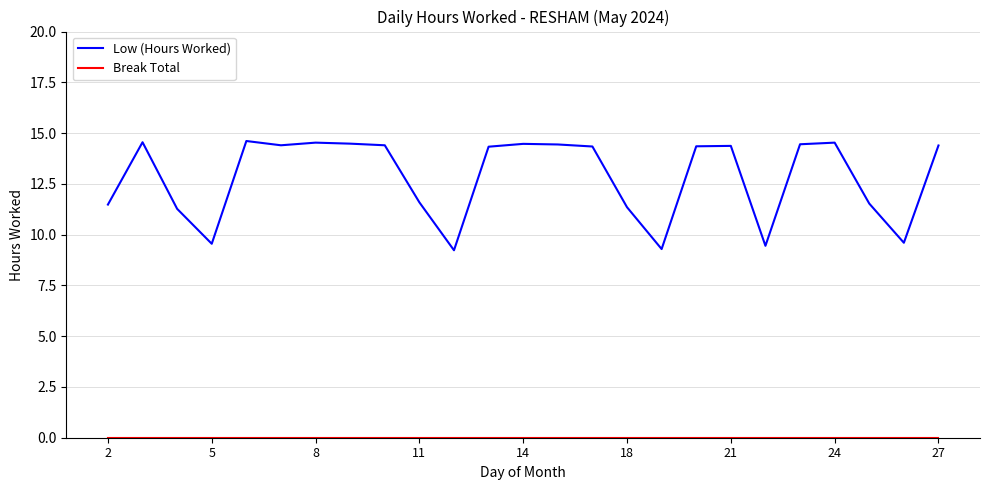

What is the difference between the maximum and minimum values in the Low (Hours Worked) series?

5.4